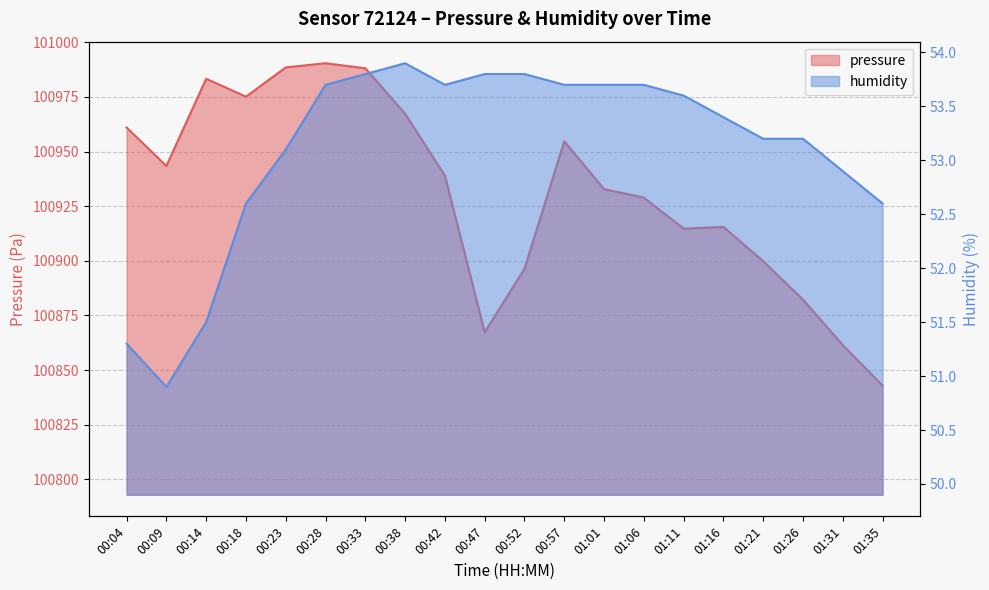

Does the chart have visible grid lines?

Yes